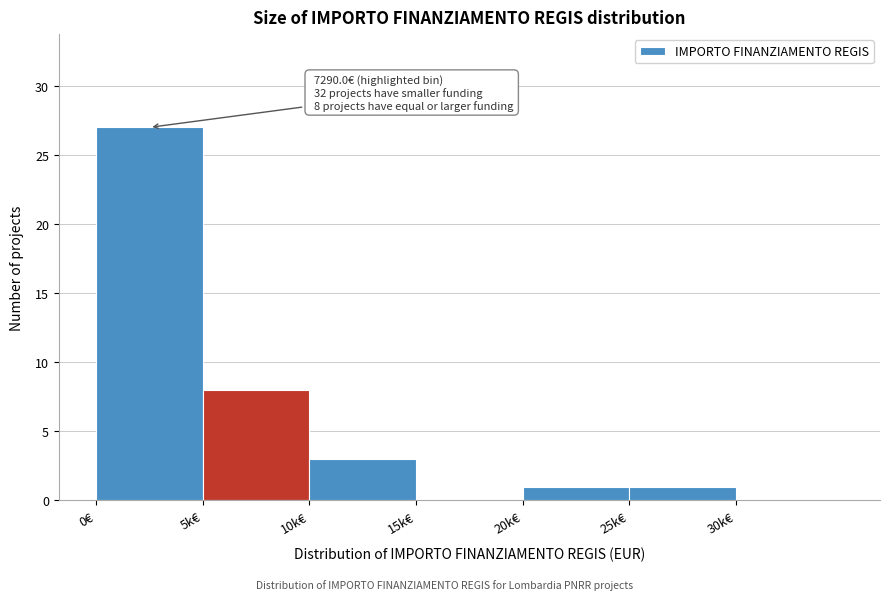

Reading right to left, what are all the values shown in this chart?

30k€=0	25k€=1	20k€=1	15k€=0	10k€=3	5k€=8	0€=27